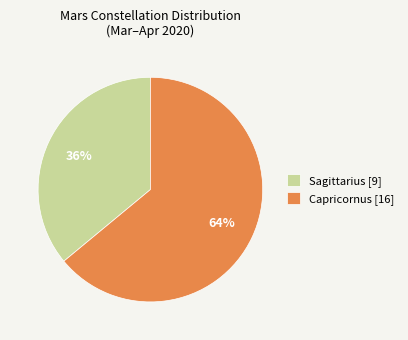

Is the sum of Capricornus [16] and Sagittarius [9] greater than half?

Yes